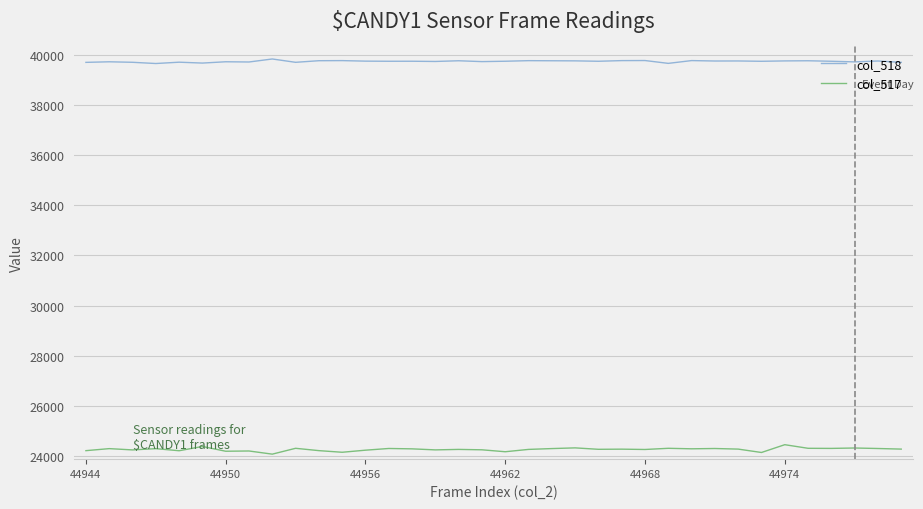

Which series has the largest range (max minus min)?

col_517